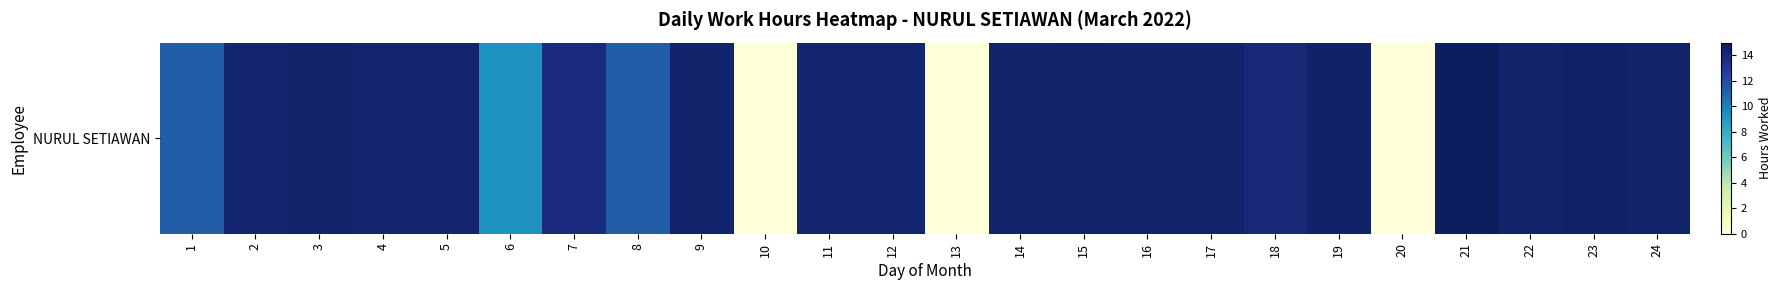

How many values are above zero?

21